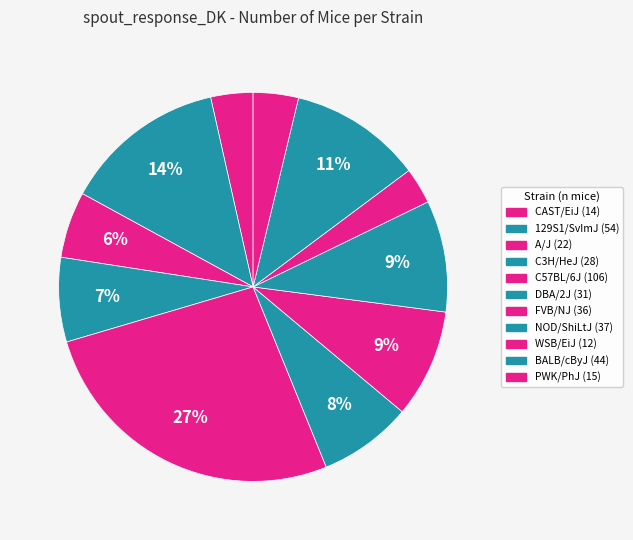

Combined, what portion of the pie is WSB/EiJ and PWK/PhJ?

6.8%